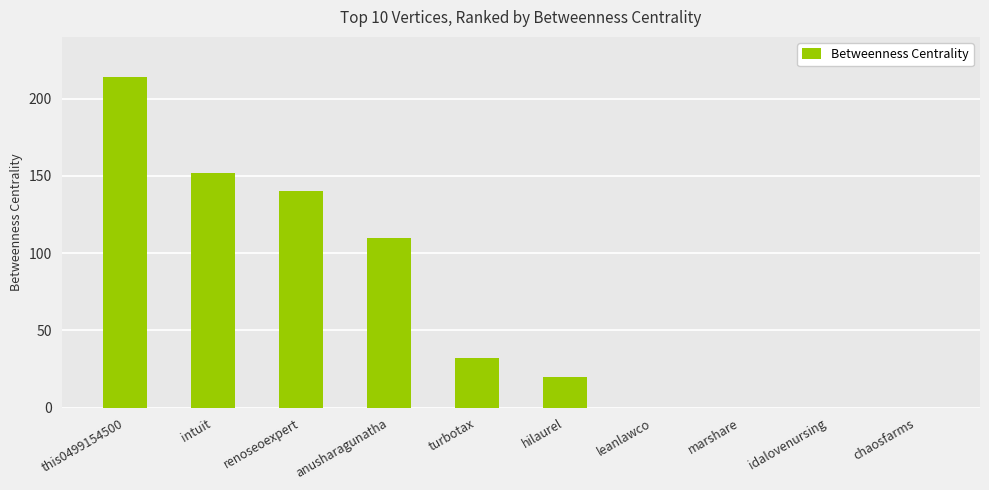

What is the average value?

67